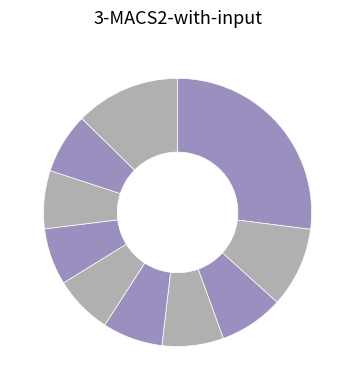

What is the largest slice in the pie chart?

pct05